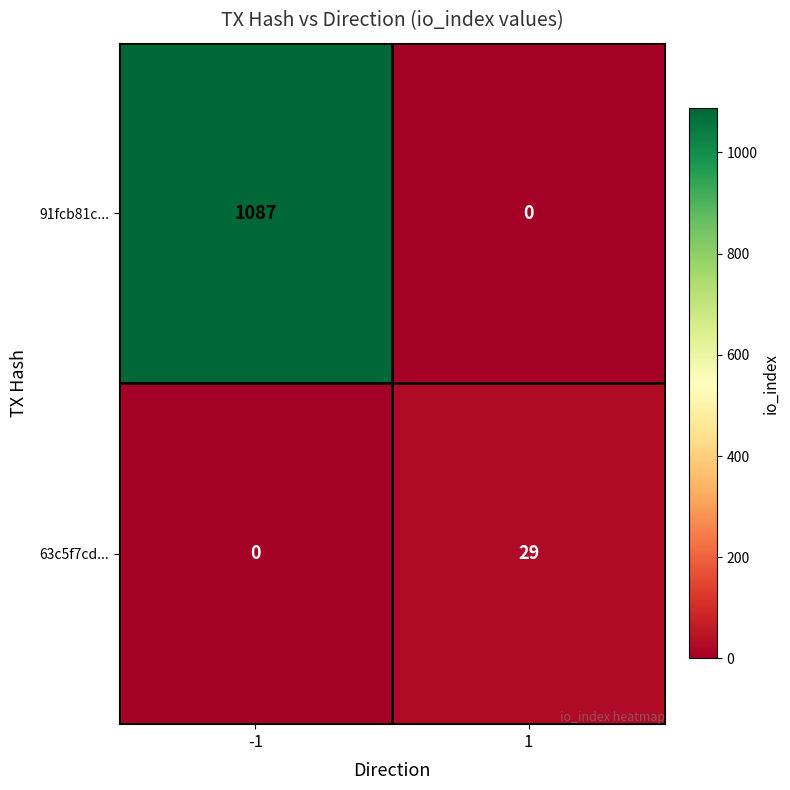

What is the total value across all series at -1?

1087